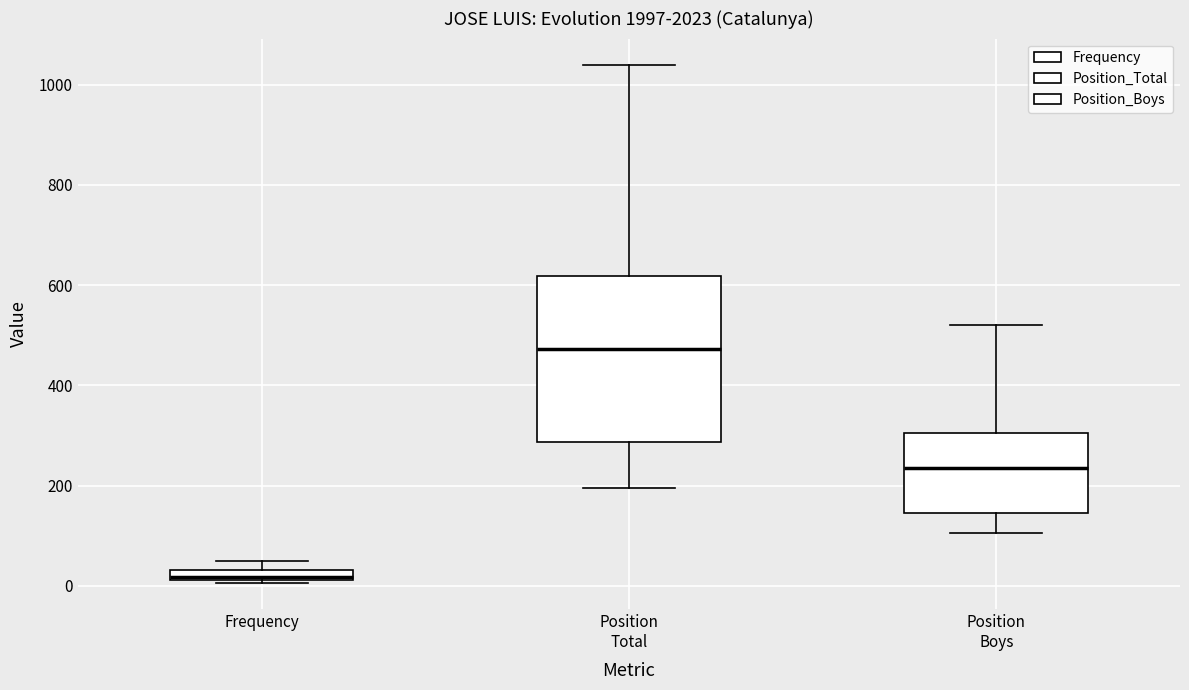

Where is the lower edge of the box for Position Total on the y-axis? The values are not printed on the chart, so give them approximately, as read against the axis.

280